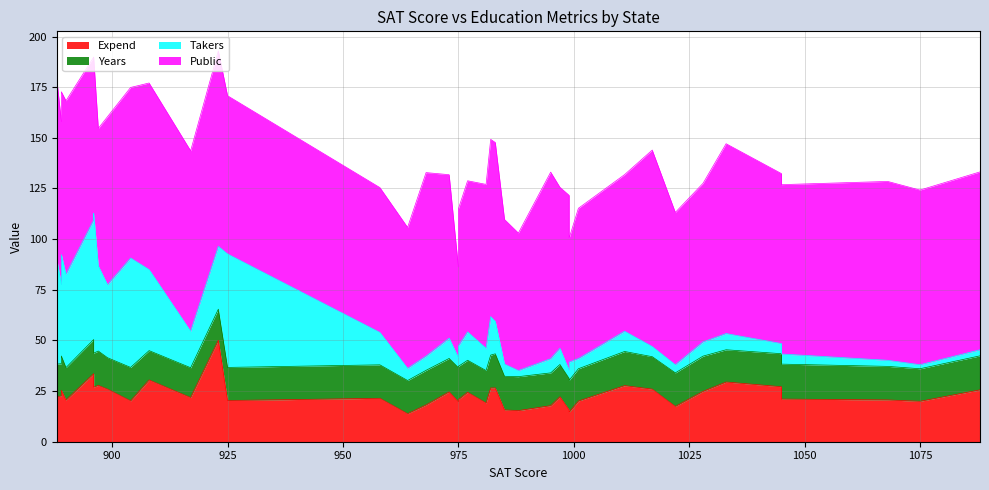

Read the Public value at 889.

80.5